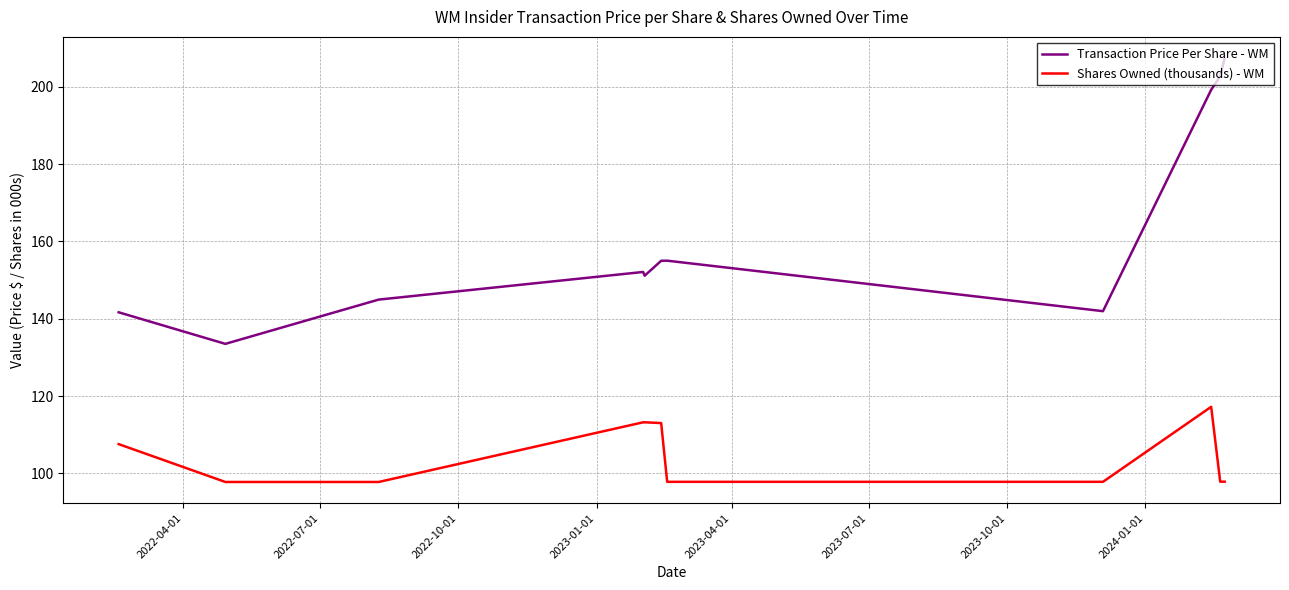

What is the maximum value shown in the chart?

207.5